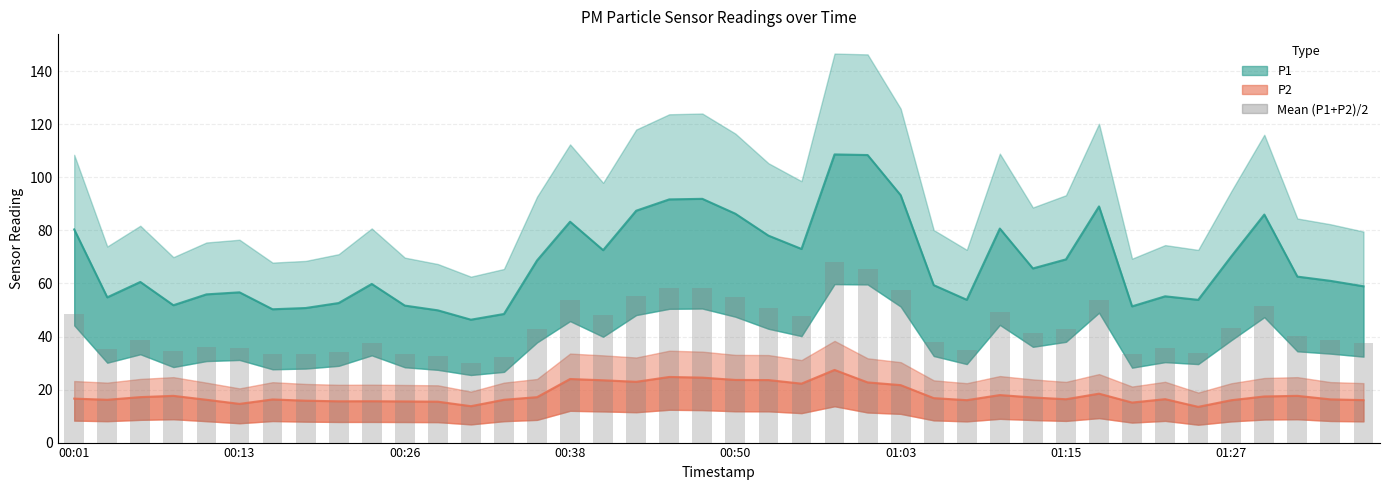

How many values exceed 40?

20